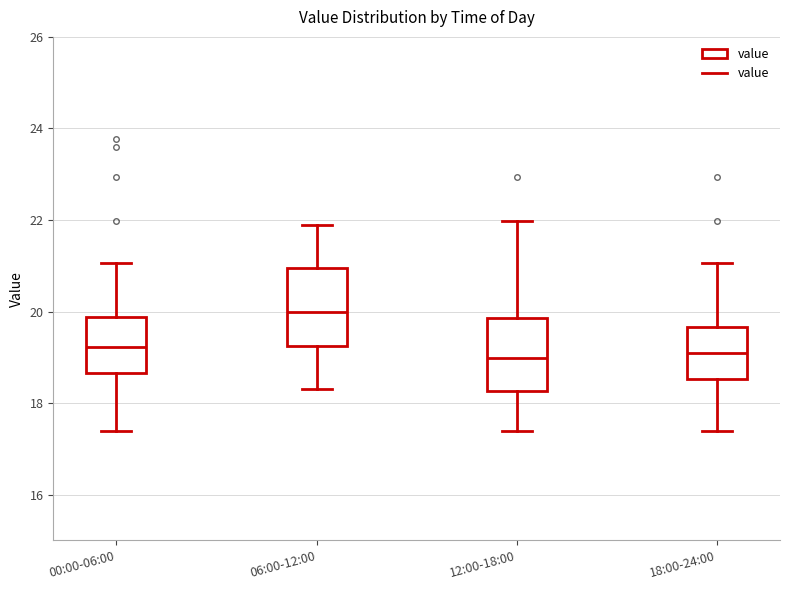

Reading left to right, transcribe this box plot: for each box, give where its median line is, the range the box spans, and where its two whiskers end, as read against the y-axis. The values are not printed on the chart, so give them approximately, as read against the axis.

00:00-06:00: median 19.2, box 18.6 to 19.8, whiskers 17.4 to 21.0
06:00-12:00: median 20.0, box 19.2 to 21.0, whiskers 18.4 to 22.0
12:00-18:00: median 19.0, box 18.2 to 19.8, whiskers 17.4 to 22.0
18:00-24:00: median 19.2, box 18.6 to 19.6, whiskers 17.4 to 21.0